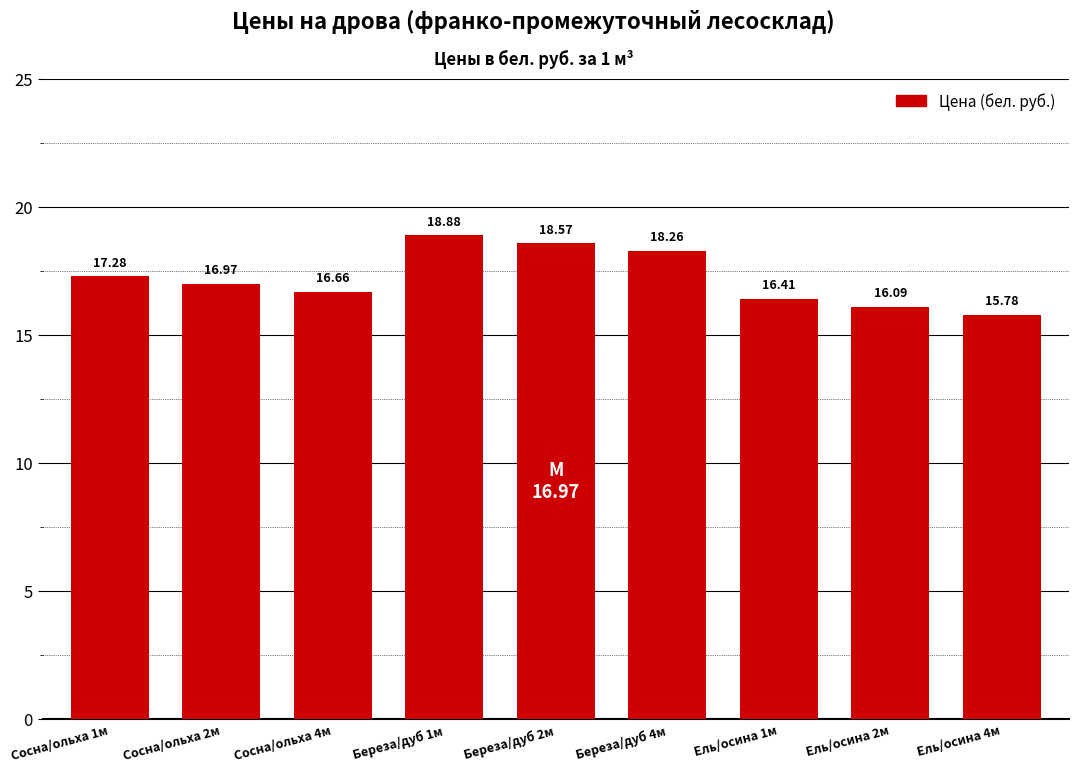

List the labels in order of value, smallest first.

Ель/осина 4м, Ель/осина 2м, Ель/осина 1м, Сосна/ольха 4м, Сосна/ольха 2м, Сосна/ольха 1м, Береза/дуб 4м, Береза/дуб 2м, Береза/дуб 1м